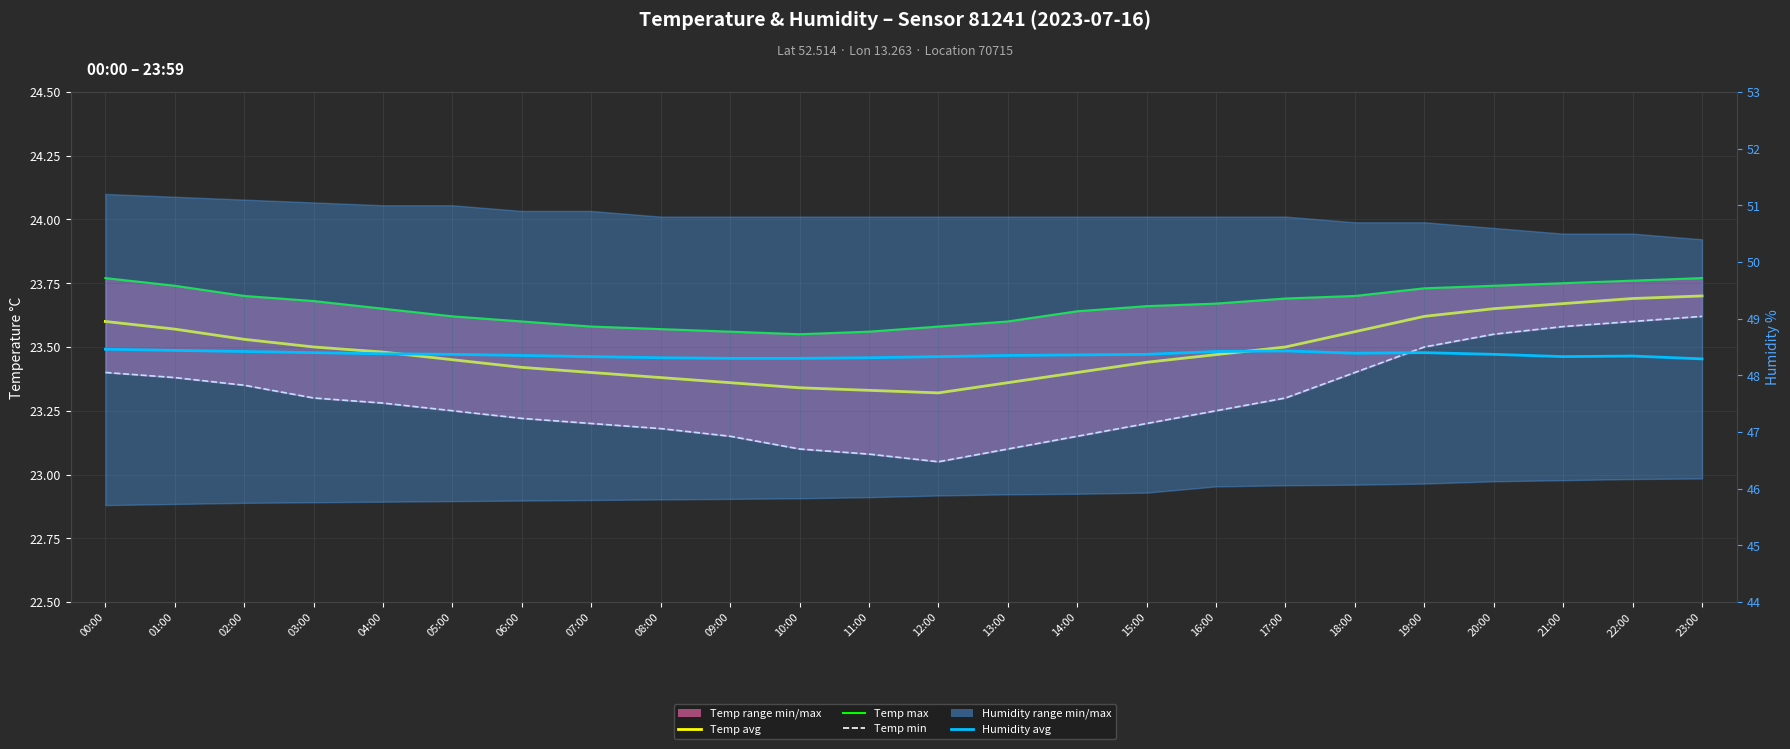

How many lines are shown in the chart?

4